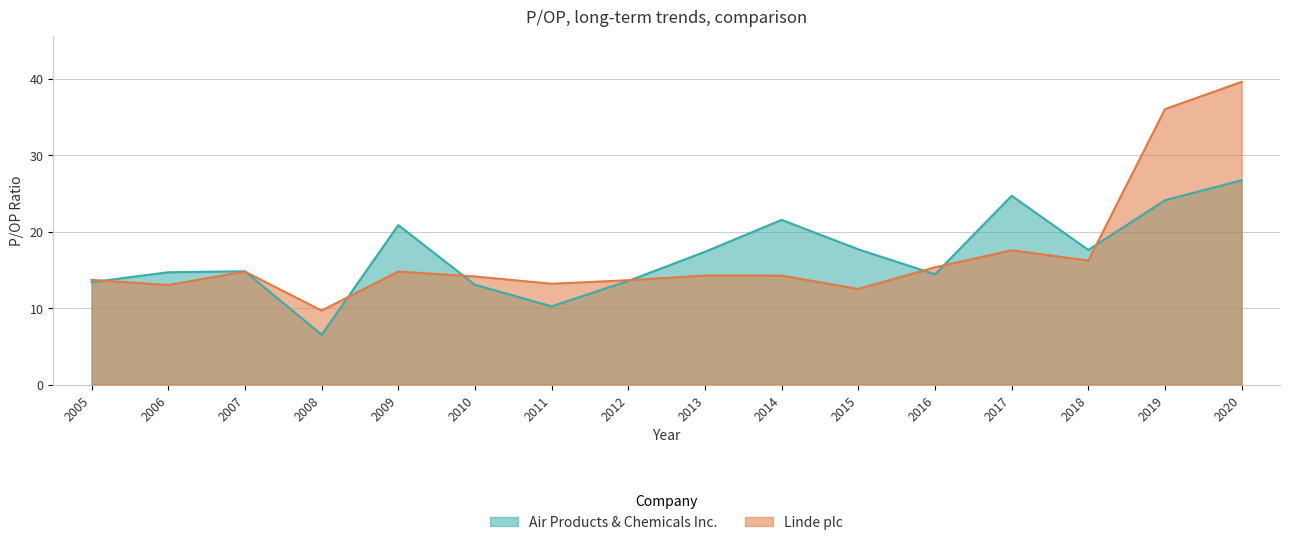

The Linde plc series shows 18.0 at 2015. True or false?

False